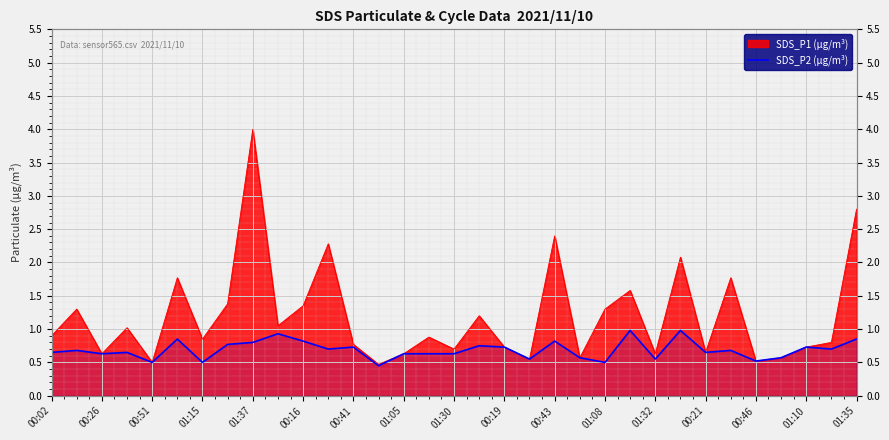

Is it true that the value at 00:21 is 0.9?

False